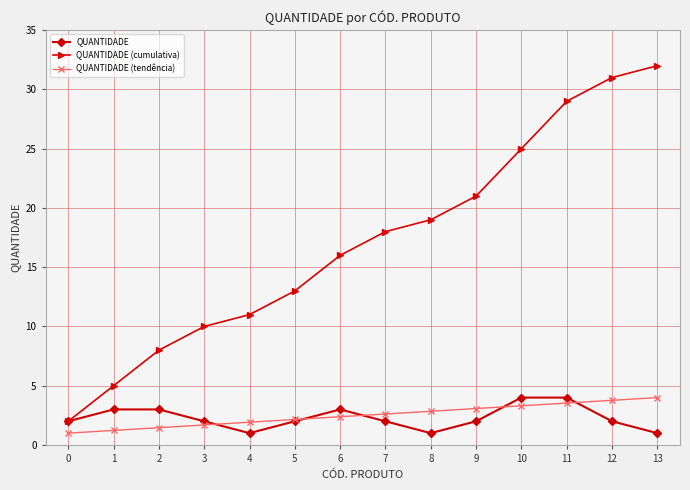

True or false: QUANTIDADE has a value of 3.0 at 6.

True